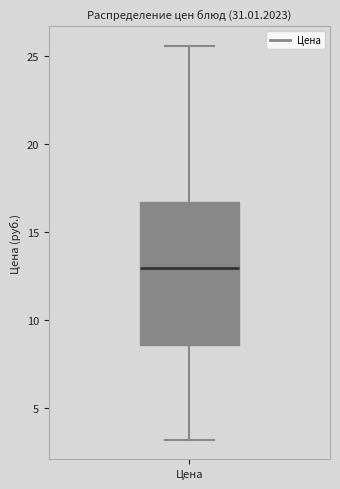

Transcribe this box plot: give where the median line is, the range the box spans, and where the two whiskers end, as read against the y-axis. The values are not printed on the chart, so give them approximately, as read against the axis.

median 13.0, box 8.5 to 16.5, whiskers 3.0 to 25.5